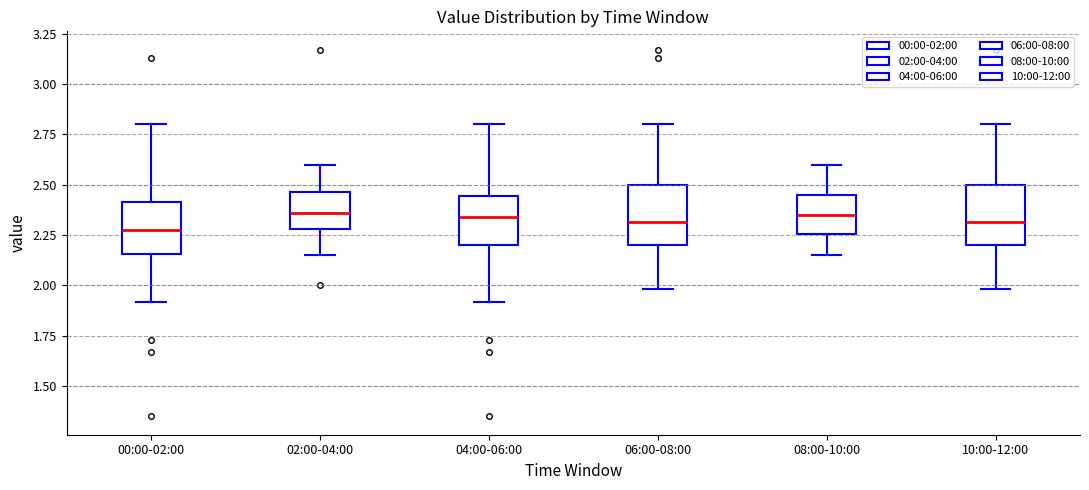

Where does the lower whisker of the box for 10:00-12:00 end on the y-axis? The values are not printed on the chart, so give them approximately, as read against the axis.

2.00